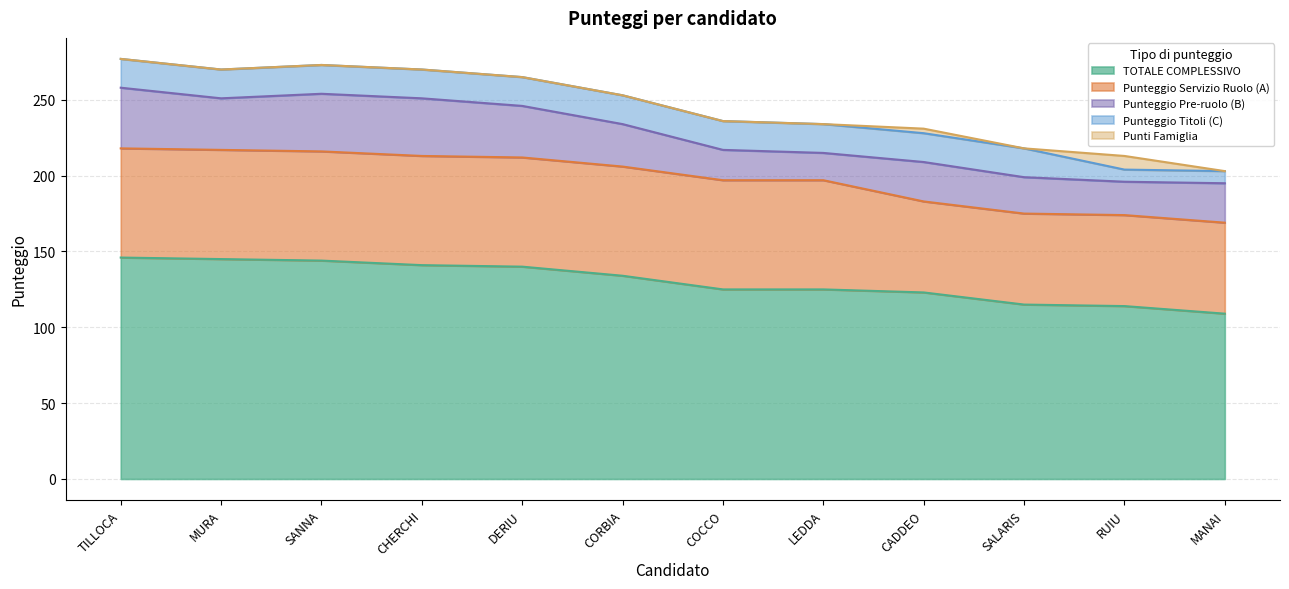

Rank the series at MURA Loredana from lowest to highest value.

Punti Famiglia, Punteggio Titoli (C), Punteggio Pre-ruolo (B), Punteggio Servizio Ruolo (A), TOTALE COMPLESSIVO